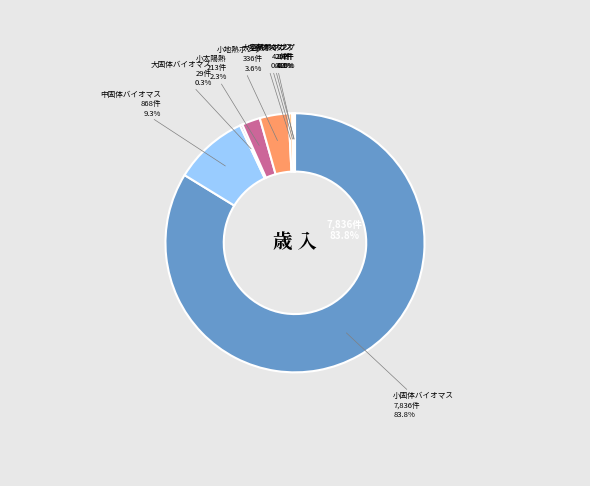

How many slices are in this pie chart?

9